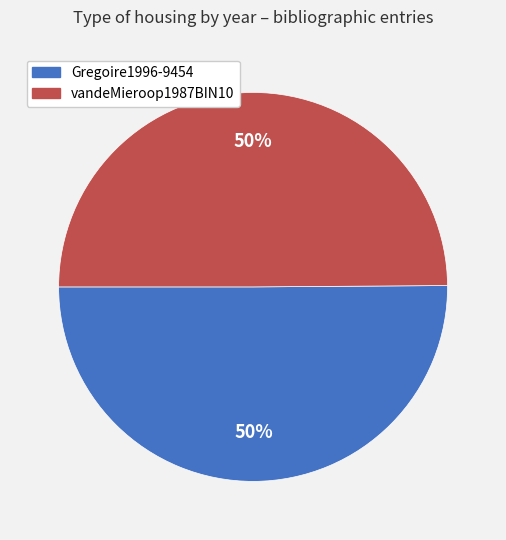

To the nearest percent, what is the combined percentage of Gregoire1996-9454 and vandeMieroop1987BIN10?

100%